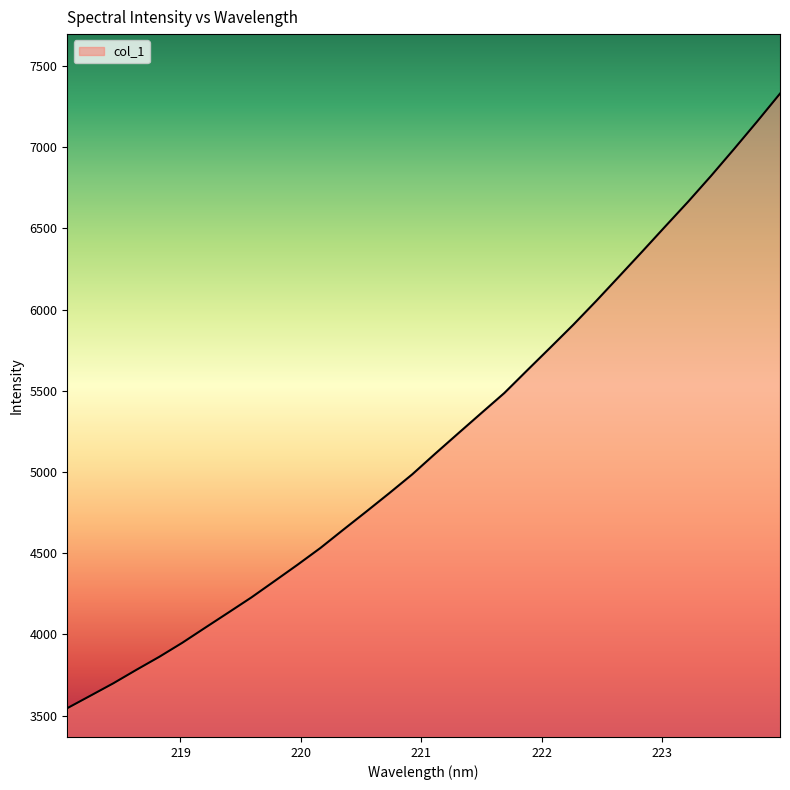

What is the maximum value shown in the chart?

7329.7